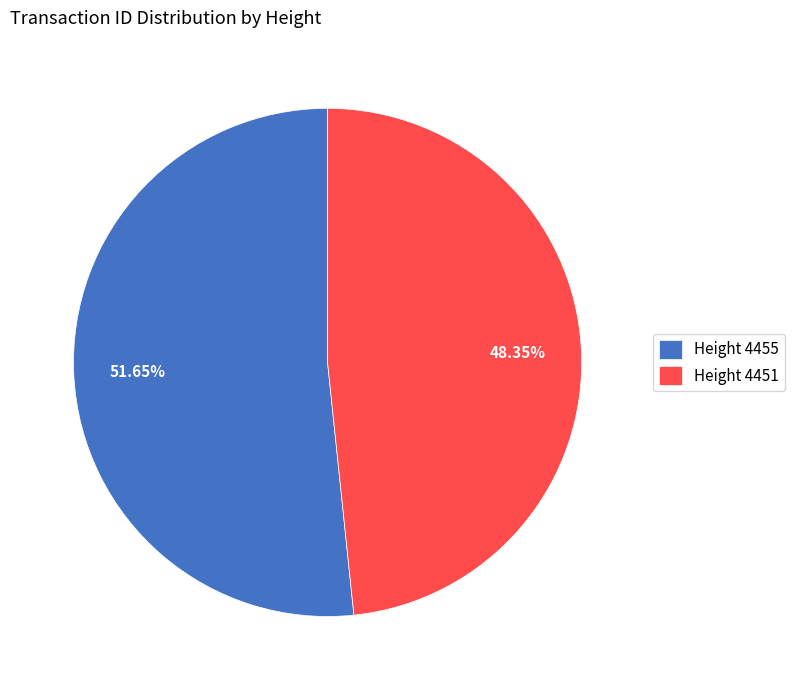

Which slice is the smallest?

Height 4451